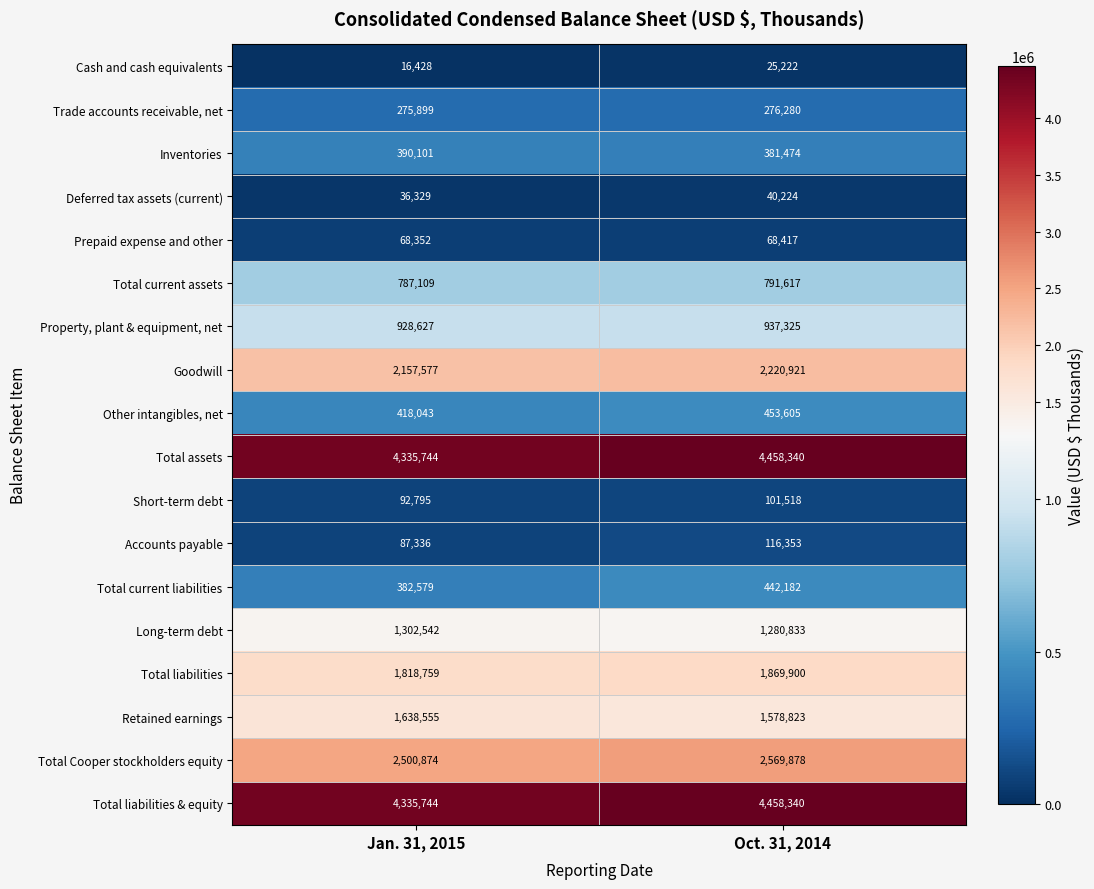

What is the difference between the highest and lowest values at Oct. 31, 2014?

4433118